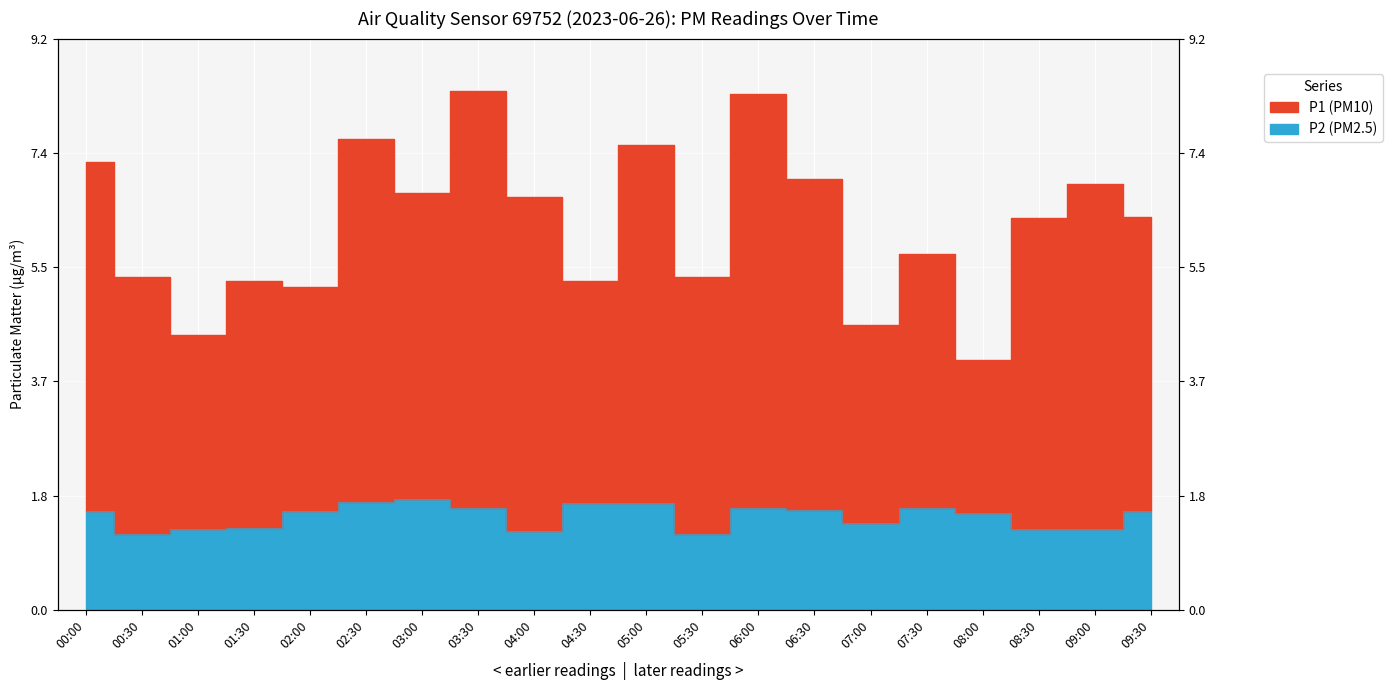

Where is P1 nearest to the value 6?

07:30